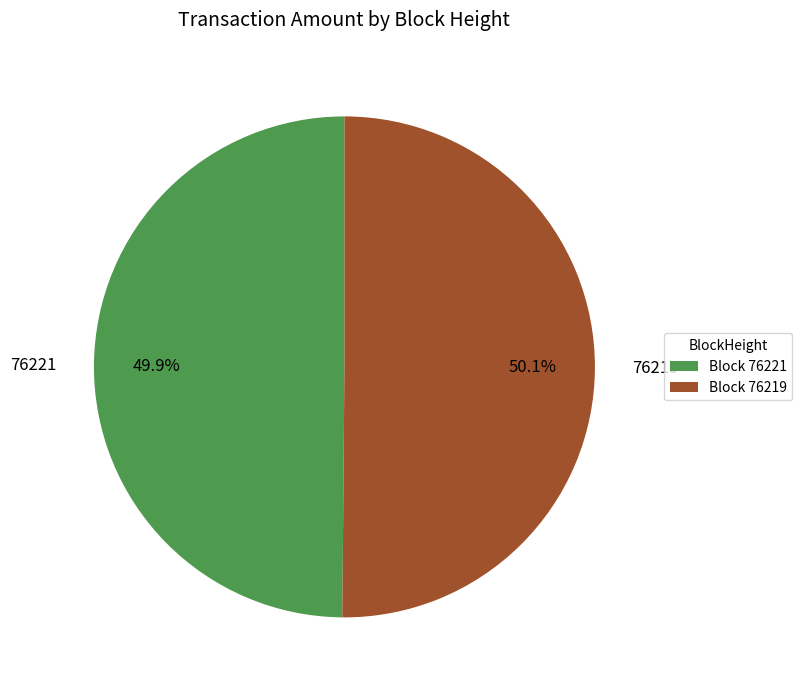

What percentage is the 76219 slice, to the nearest percent?

50%